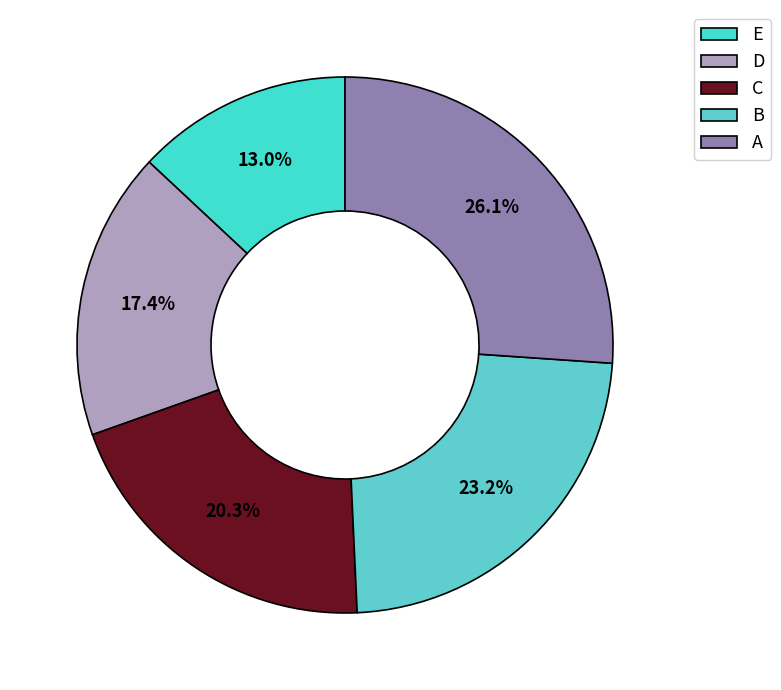

The E slice represents 3% of the pie. True or false?

False